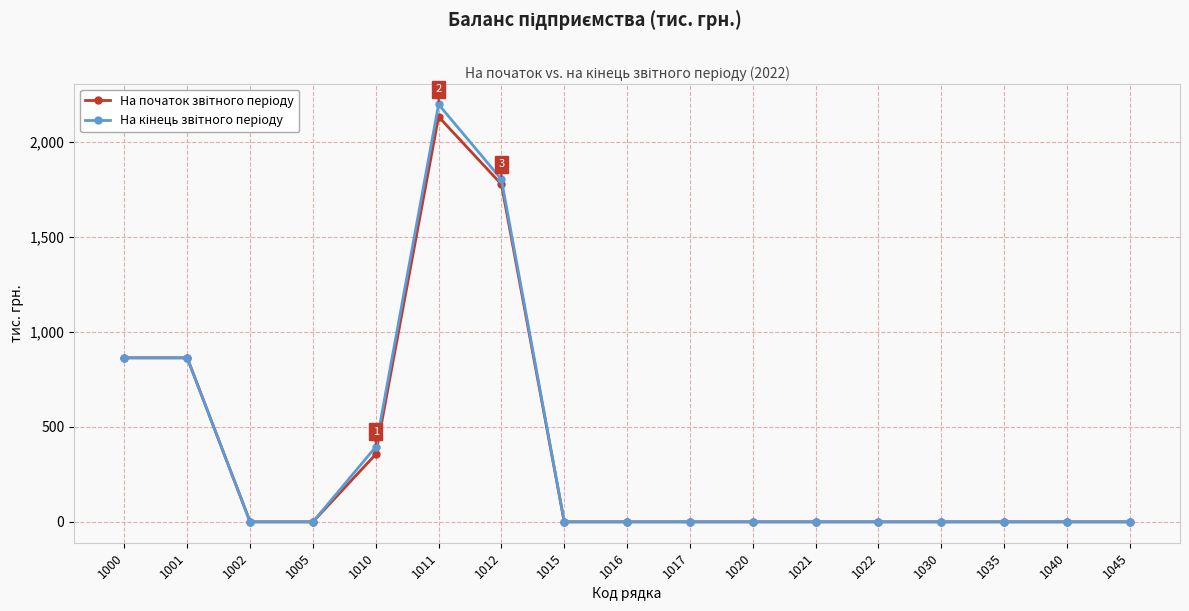

What is the maximum value shown in the chart?

2199